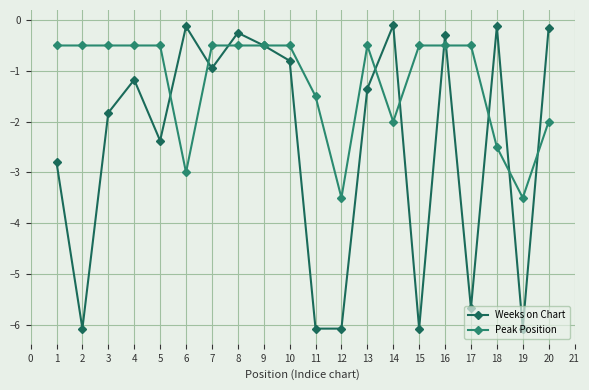

Where is the first local maximum for Weeks on Chart?

4